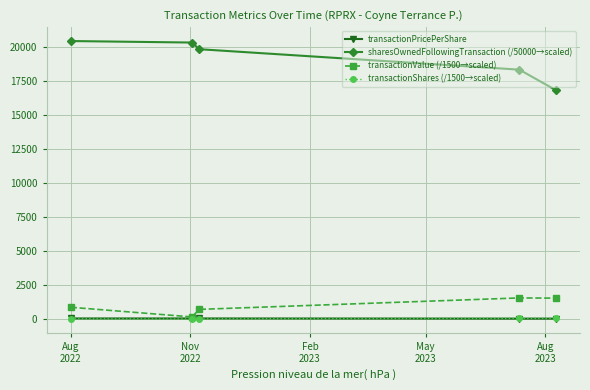

Which series has the widest spread of values?

sharesOwnedFollowingTransaction (/50000→scaled)